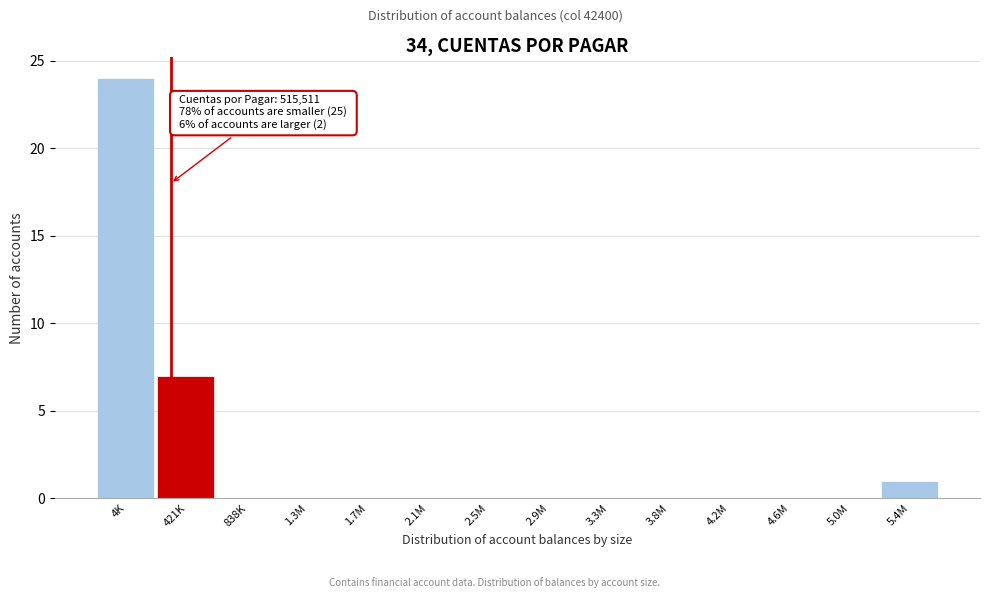

Reading left to right, list all the values displayed in this chart.

4K=24	421K=7	838K=0	1.3M=0	1.7M=0	2.1M=0	2.5M=0	2.9M=0	3.3M=0	3.8M=0	4.2M=0	4.6M=0	5.0M=0	5.4M=1